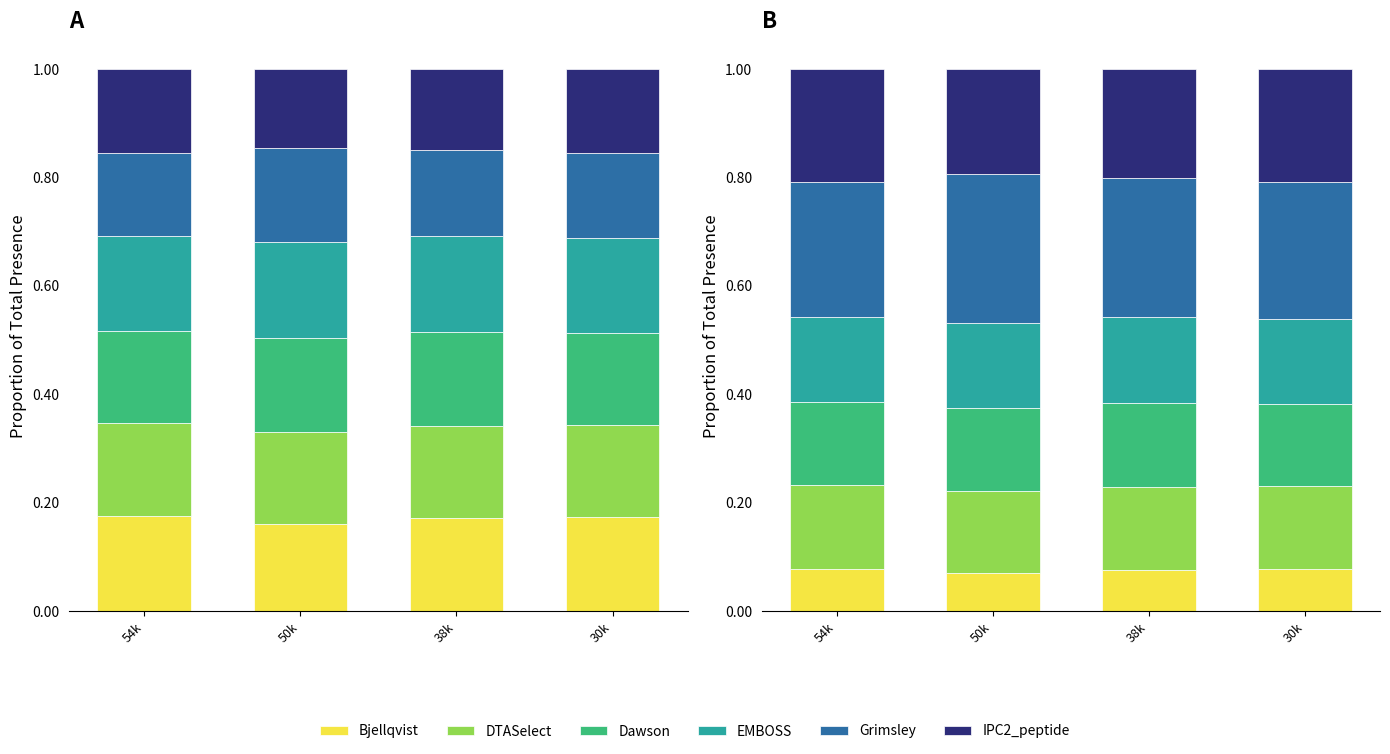

Which category has the lowest value across all series?

50k